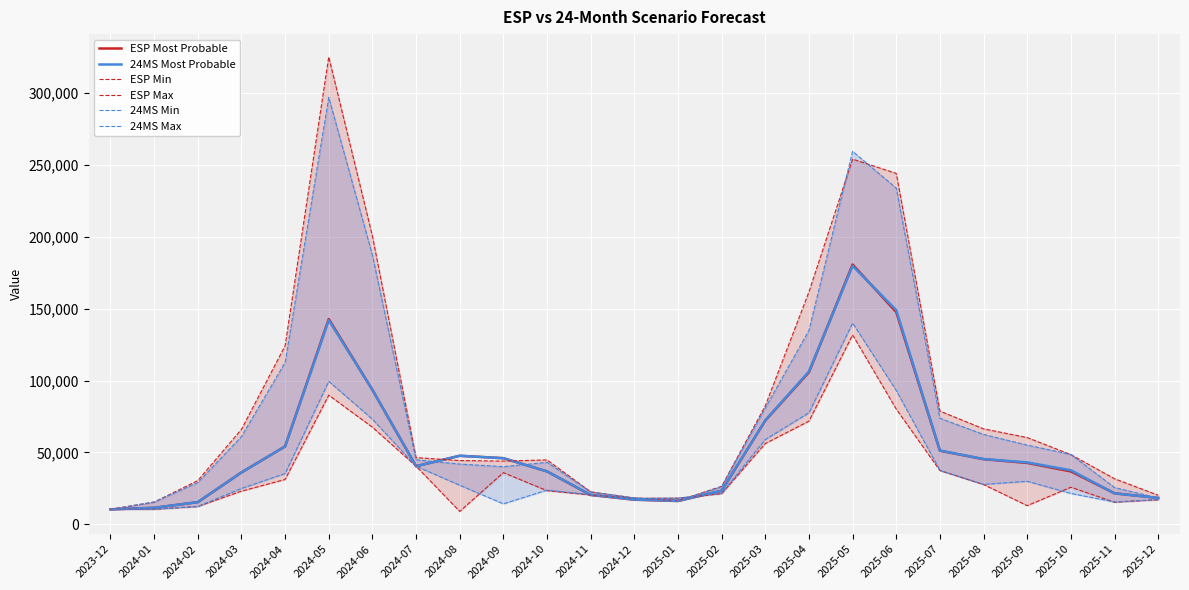

How many data points in 24MS Max are above 44881?

12